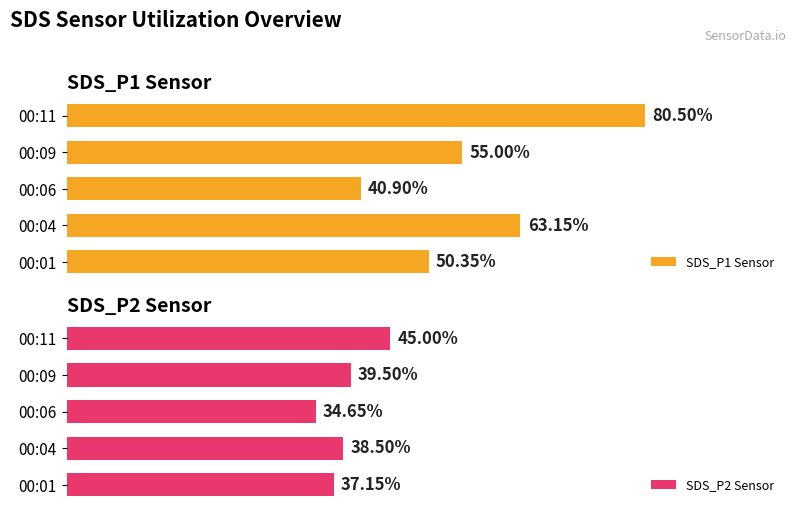

What is the value of the SDS_P1 Sensor bar at the 2nd from the left?

63.2